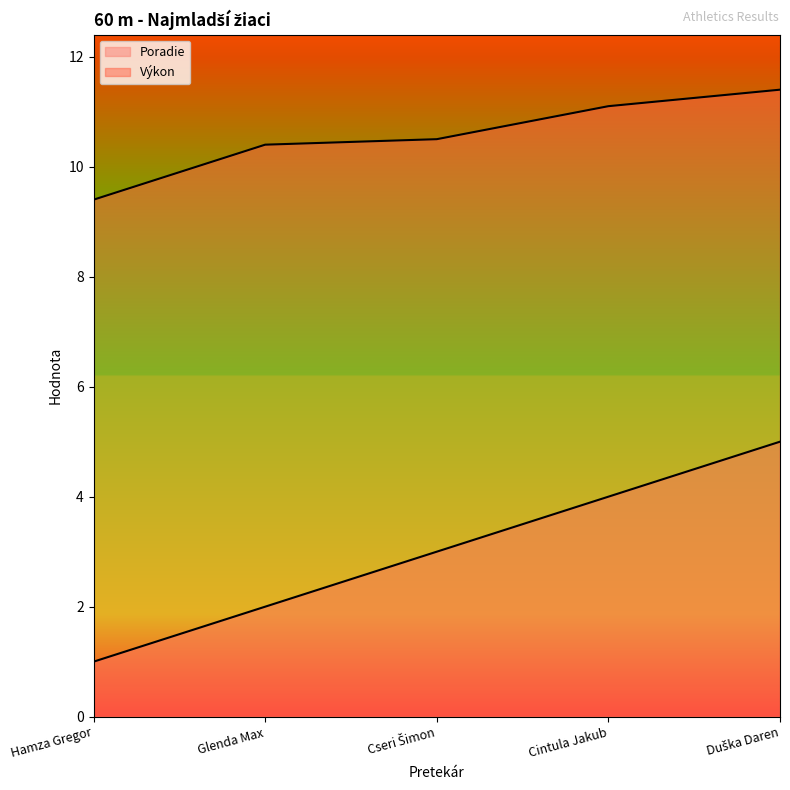

What is the total value across all series at Glenda Max?

12.4